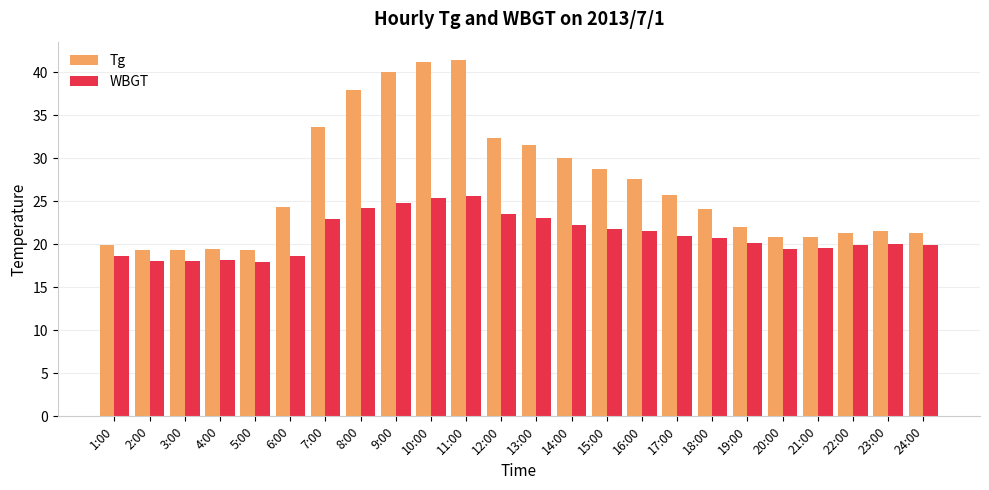

Which series has the largest total across all categories?

Tg